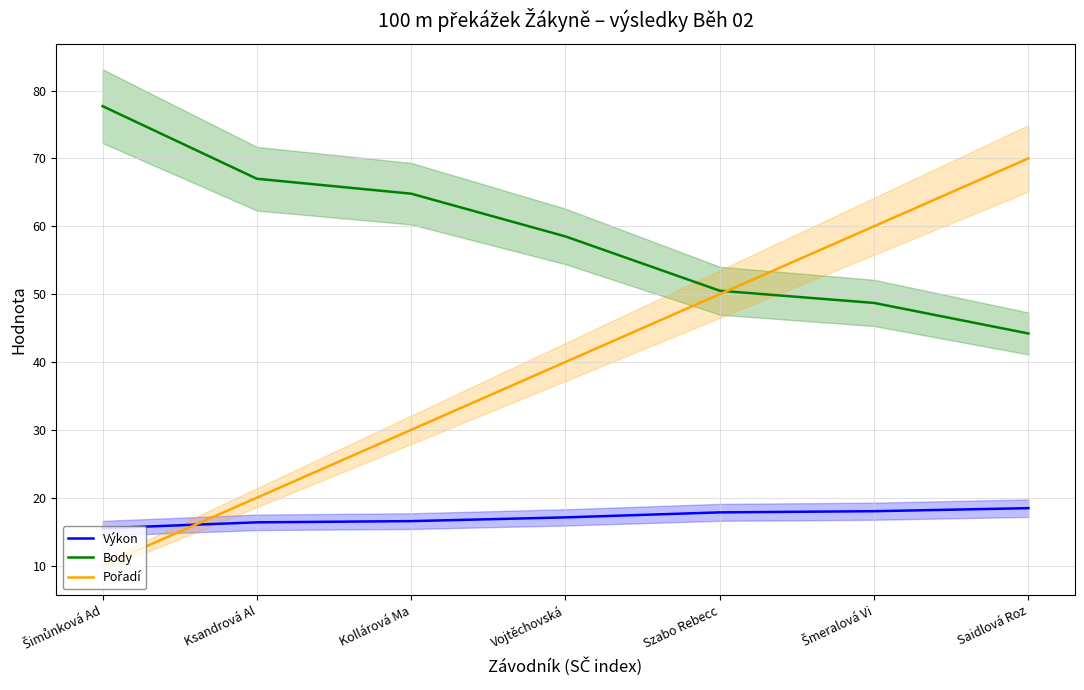

Reading left to right, transcribe all the data shown in this chart.

Výkon: 15.5	16.4	16.6	17.1	17.8	18.0	18.5
Body: 77.7	67.0	64.8	58.5	50.5	48.7	44.2
Pořadí: 10.0	20.0	30.0	40.0	50.0	60.0	70.0